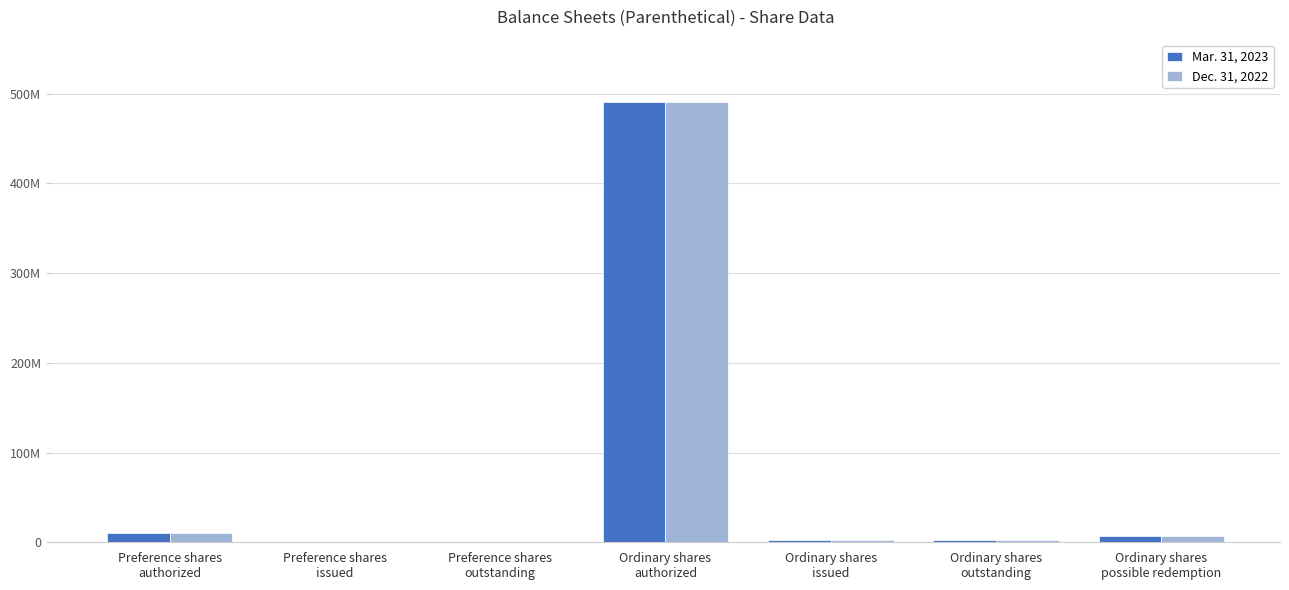

Are the bars horizontal?

No